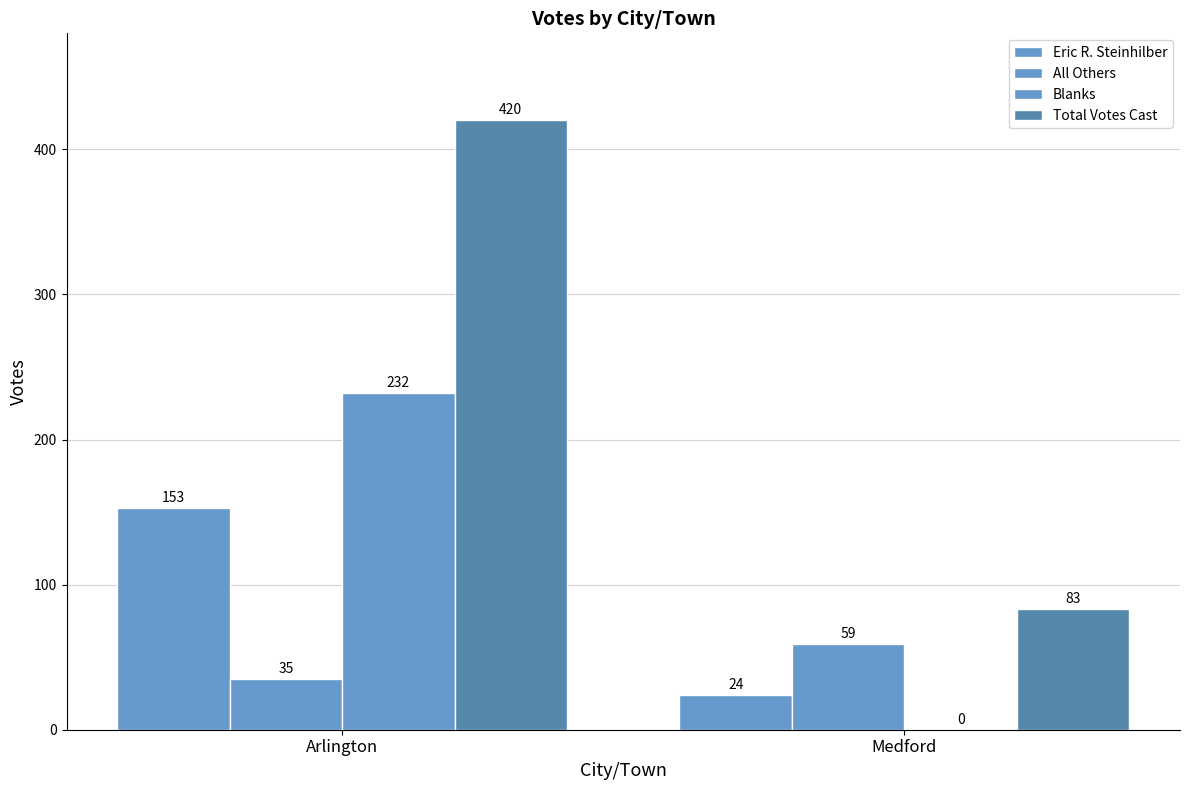

Does the chart contain stacked bars?

No